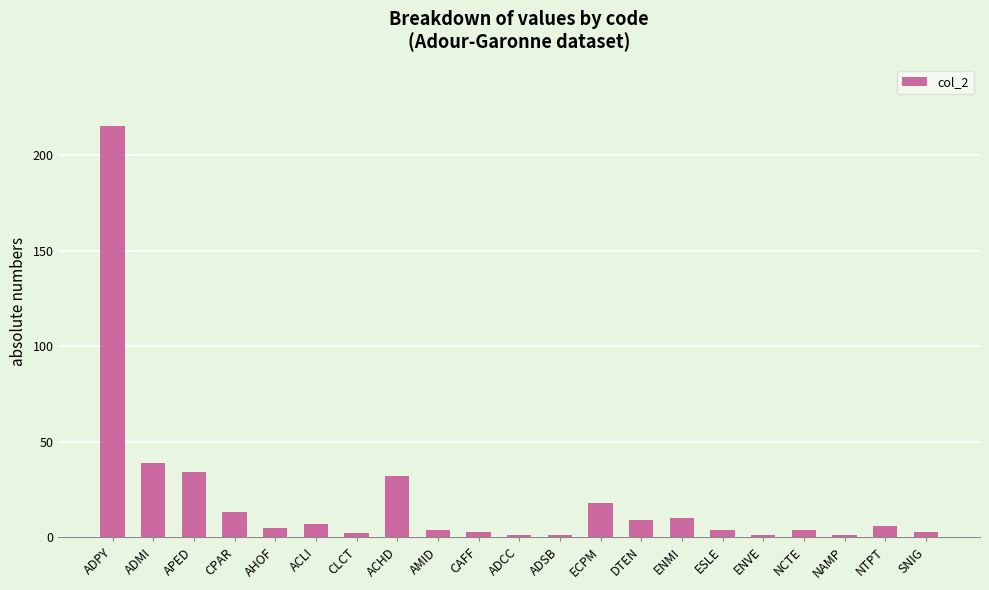

What is the greatest value displayed?

215